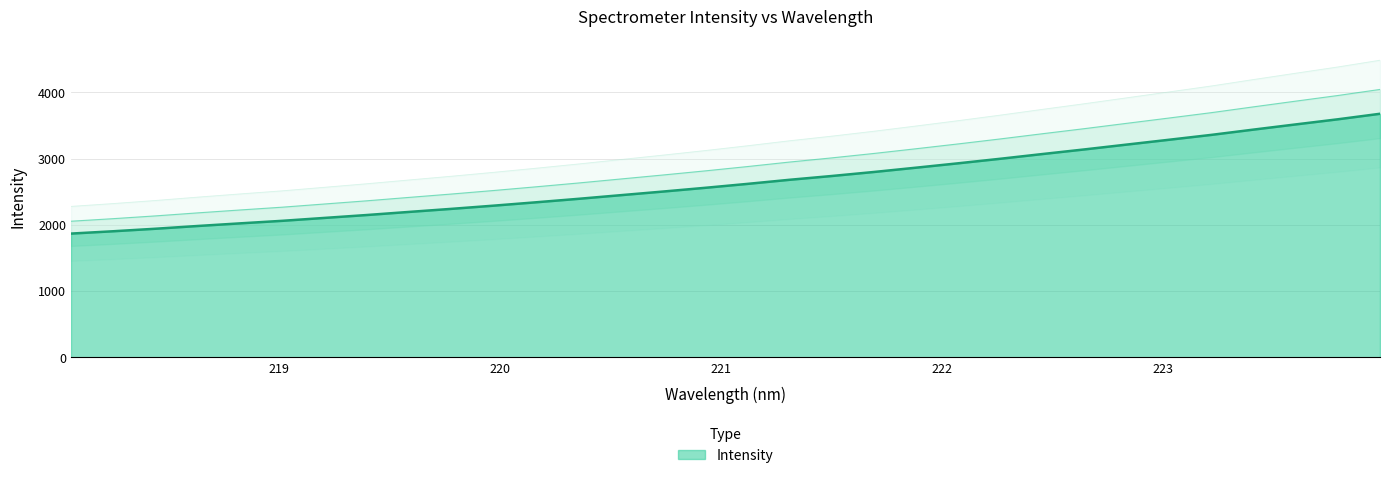

Is it true that the value at 218.8244 is 3470.0?

False